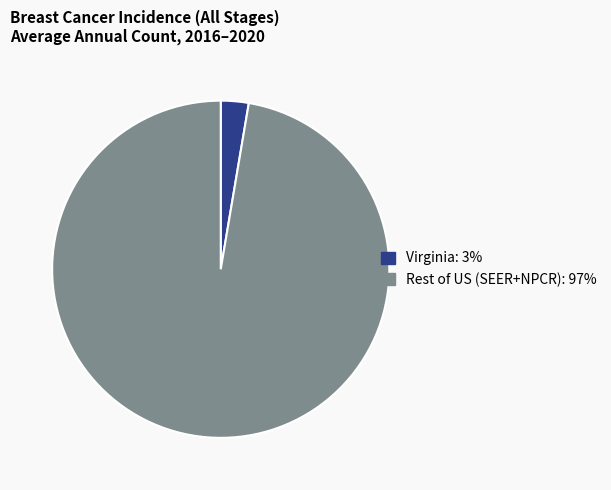

How many segments does this pie chart have?

2